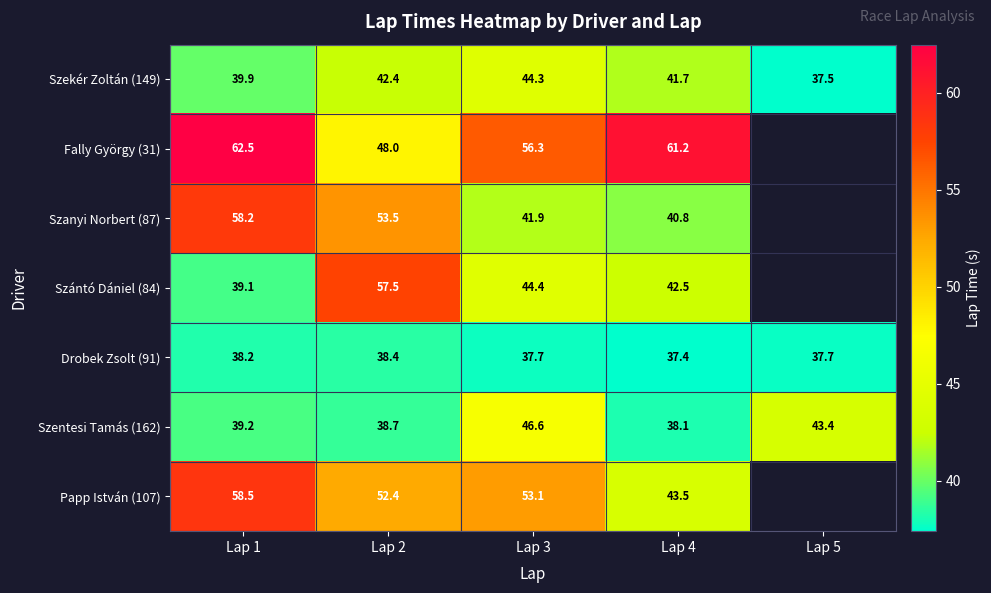

Is it true that Szekér Zoltán (149) equals 39.9 at Lap 1?

True